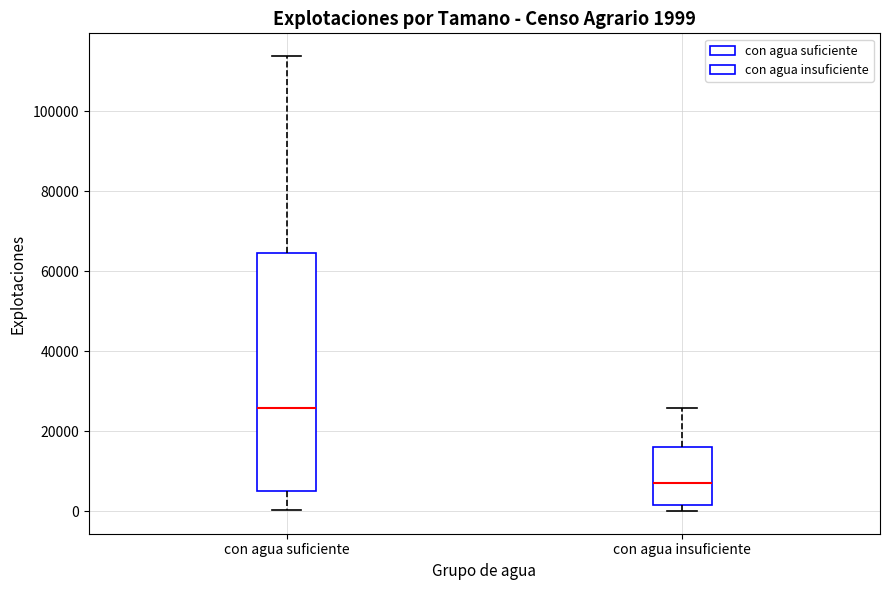

Which box is the tallest, from its lower edge to its upper edge?

con agua suficiente